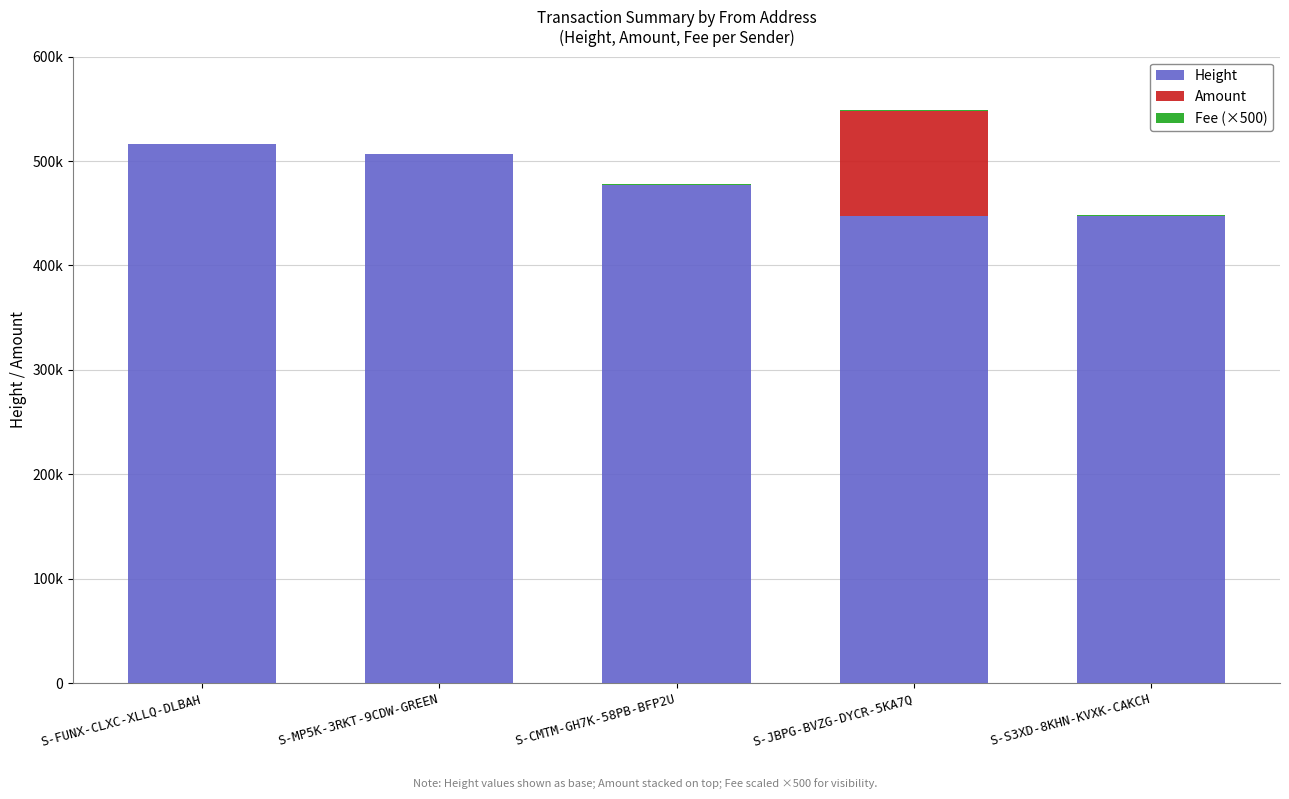

Are the bars horizontal?

No